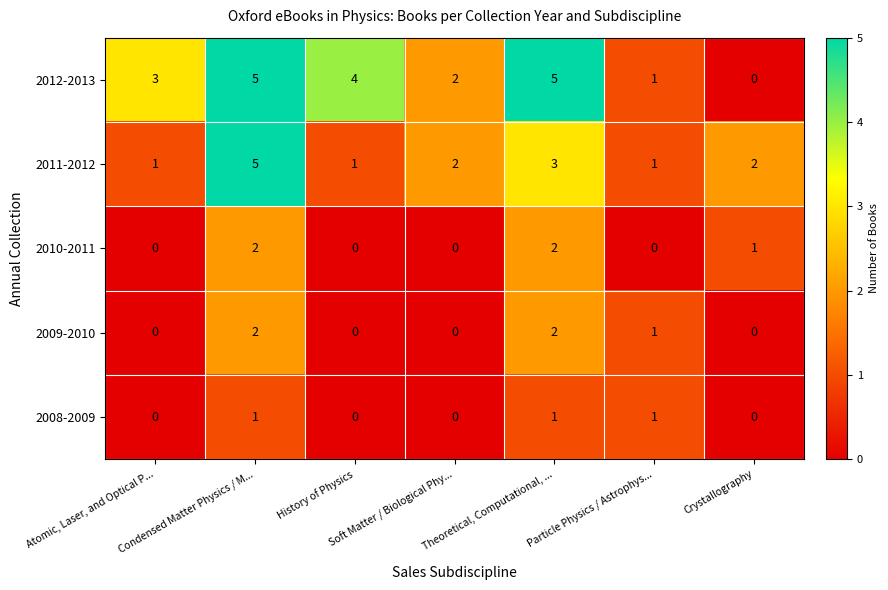

Which series has the largest total across all categories?

2012-2013